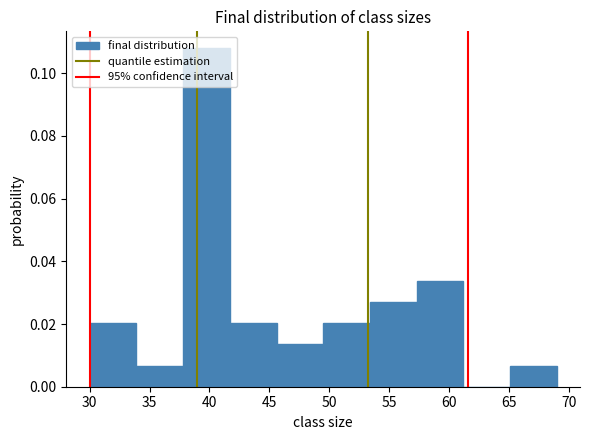

Reading left to right, list every bar in this chart as the range it spans on the x-axis followed by its height. Neither the bar edges nor the heights are printed on the chart, so give them approximately, as read against the axes.

30.0 to 33.9: 0.020
33.9 to 37.8: 0.006
37.8 to 41.7: 0.108
41.7 to 45.6: 0.020
45.6 to 49.5: 0.014
49.5 to 53.4: 0.020
53.4 to 57.3: 0.026
57.3 to 61.2: 0.034
61.2 to 65.1: 0
65.1 to 69.0: 0.006